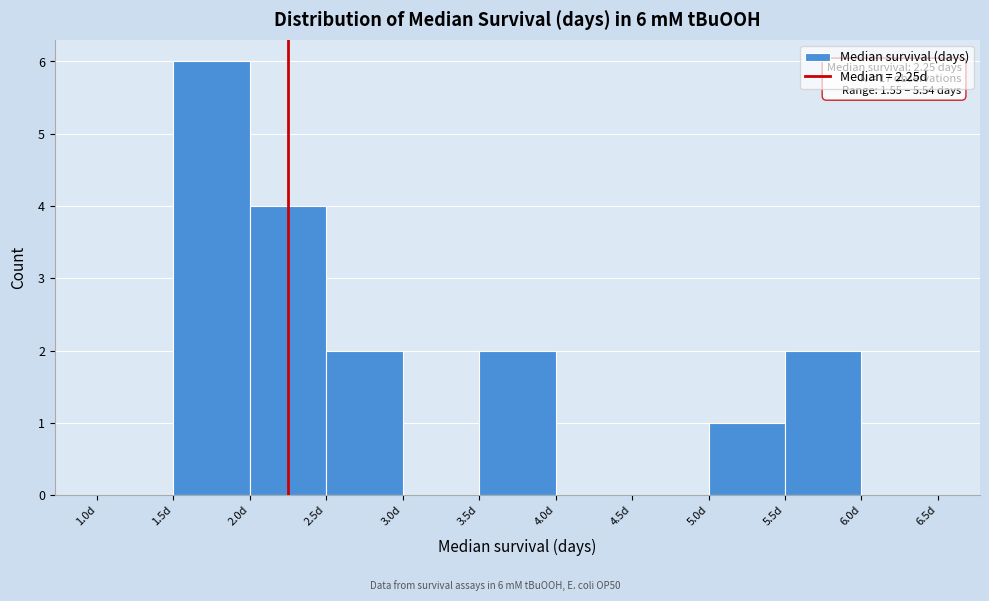

Which range on the x-axis has the tallest bar?

1.5 to 2.0